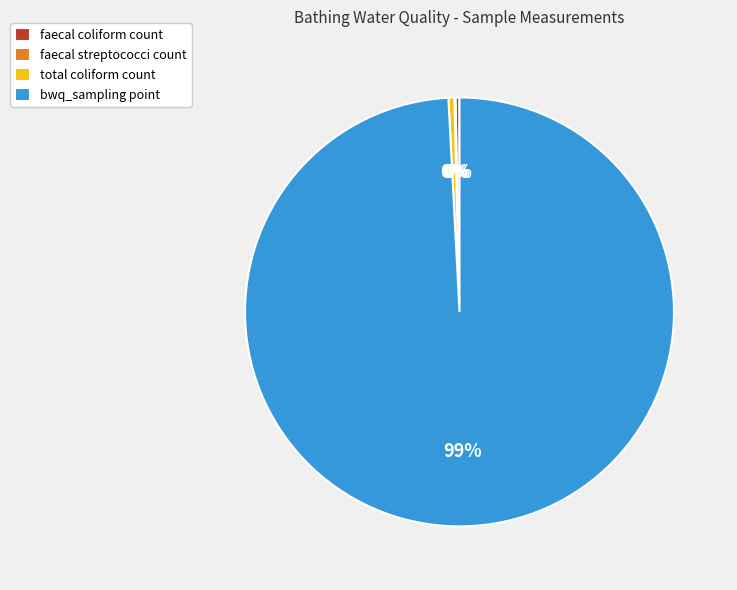

Is it true that bwq_sampling point is 89% of the pie?

False